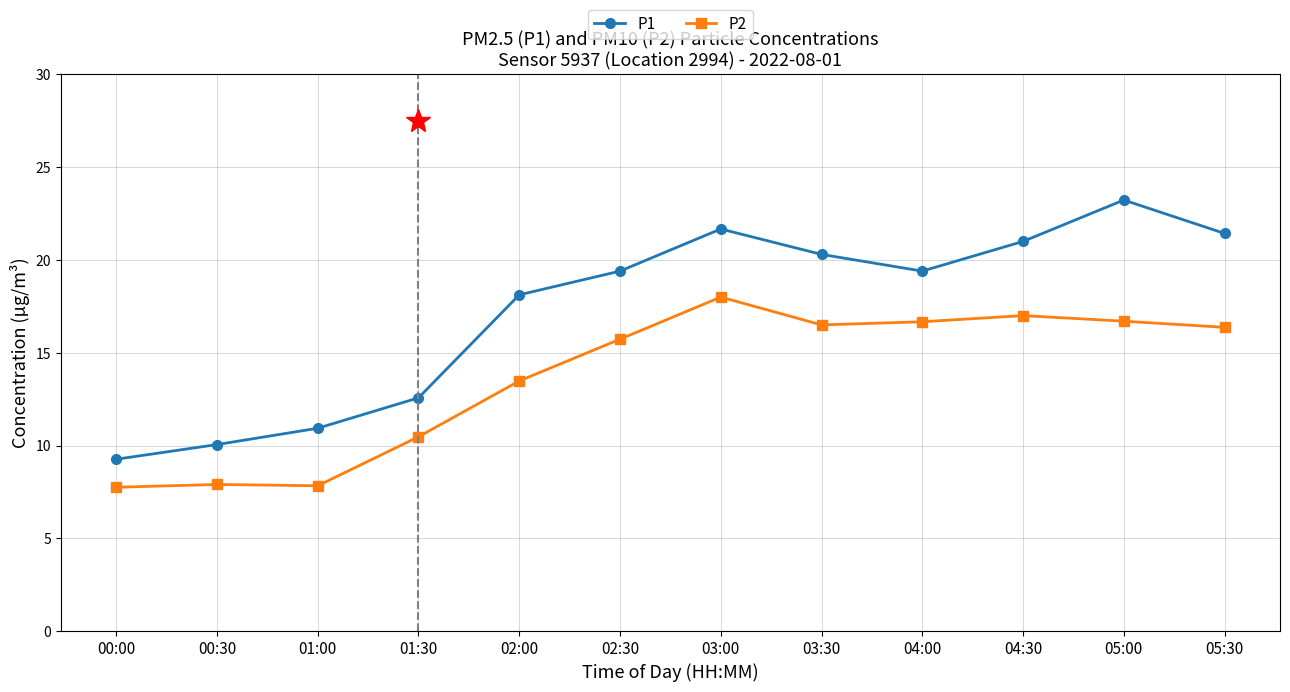

What is the minimum value shown in the chart?

7.8